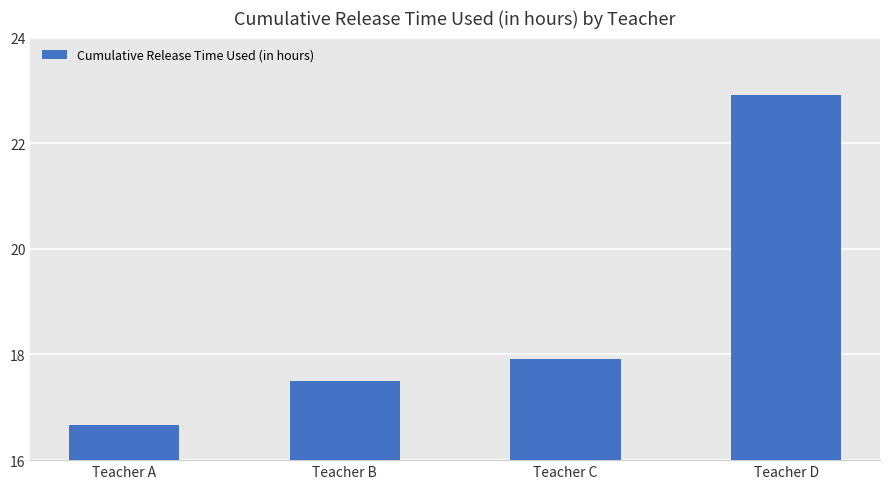

Reading left to right, list all the values displayed in this chart.

Teacher A=16.7	Teacher B=17.5	Teacher C=17.9	Teacher D=22.9